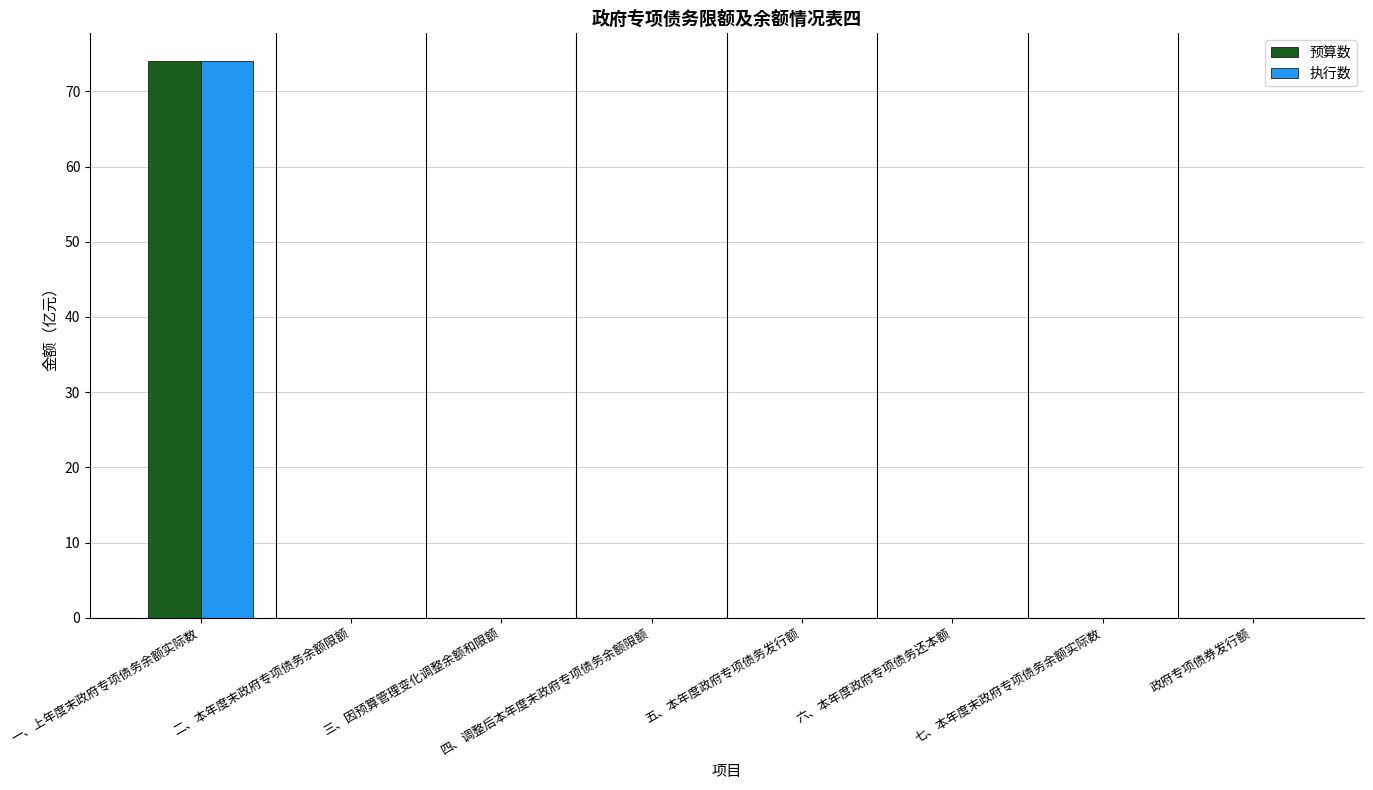

What are all the series names shown in the legend?

预算数, 执行数